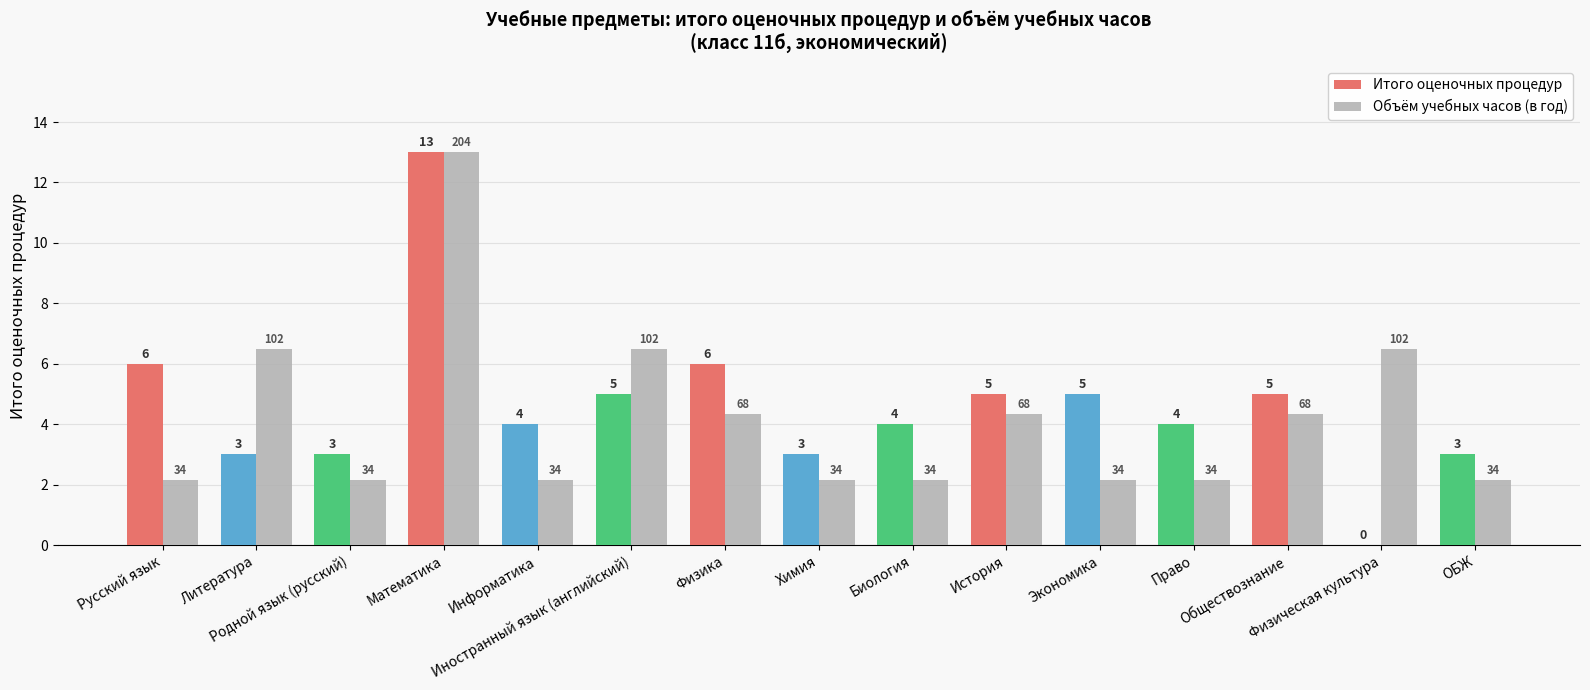

The Итого оценочных процедур series shows 5.0 at Обществознание. True or false?

True